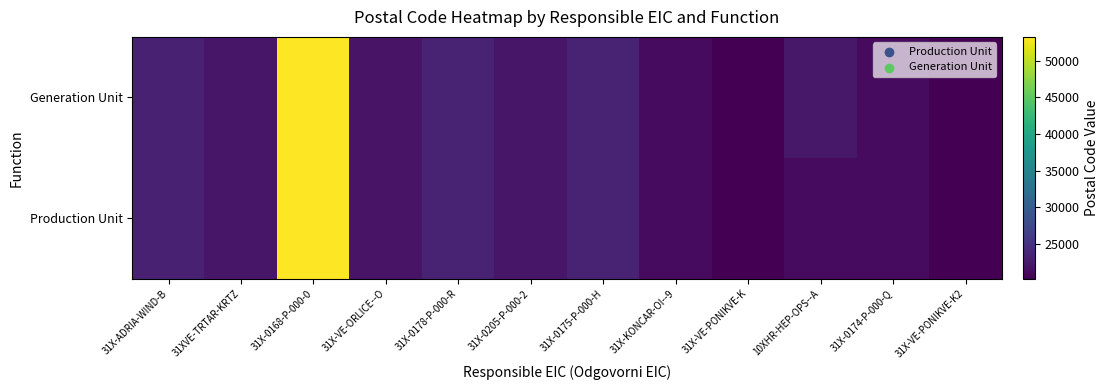

What is the smallest value displayed?

20230